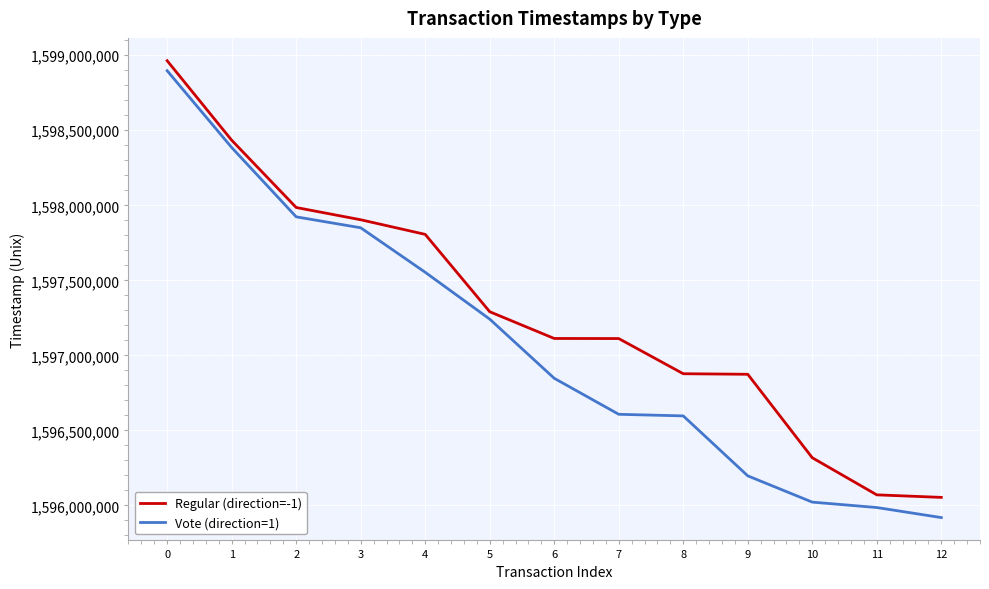

Which series has the widest spread of values?

Vote (direction=1)